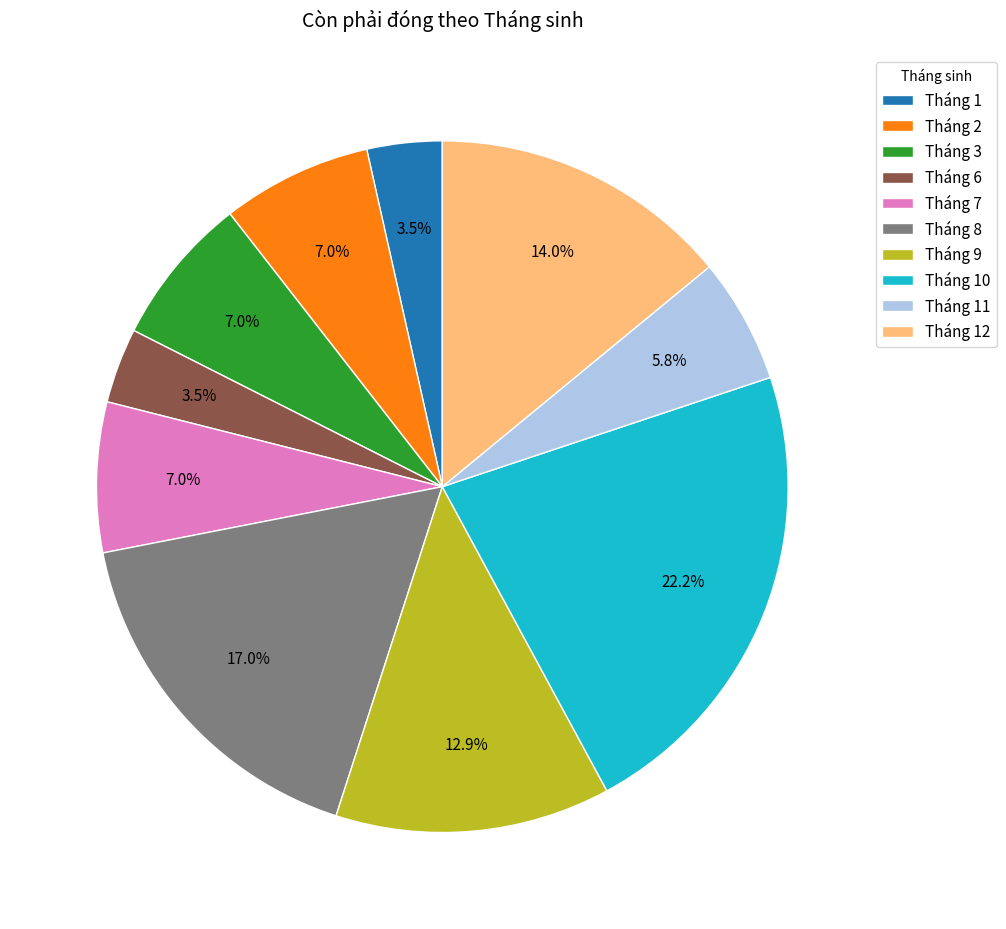

Which has a higher value, Tháng 1 or Tháng 8?

Tháng 8